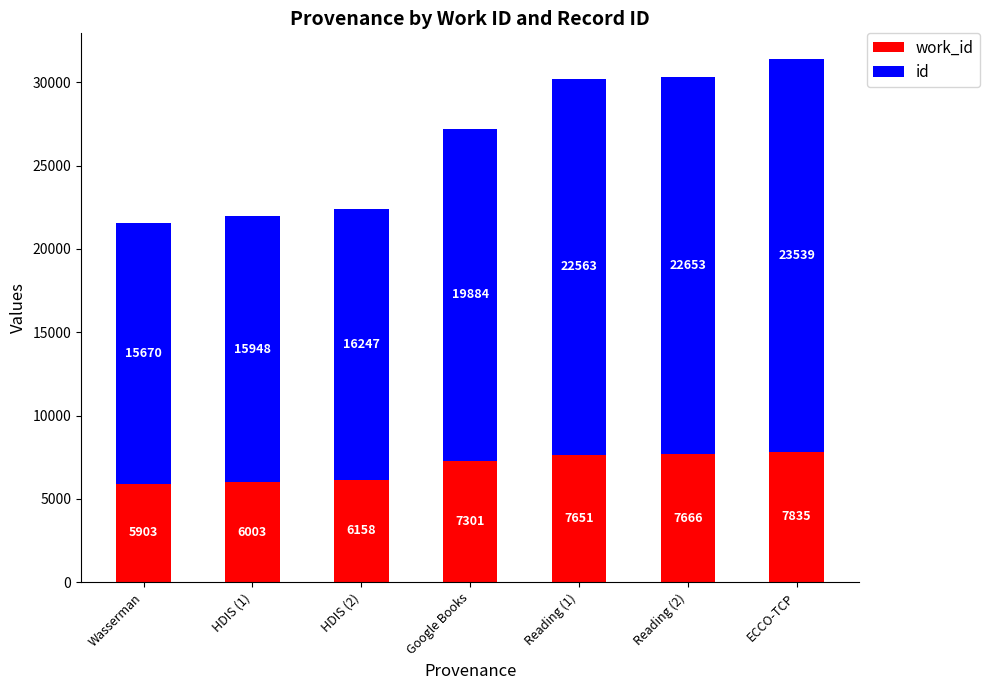

At which category is the sum across all series the highest?

ECCO-TCP